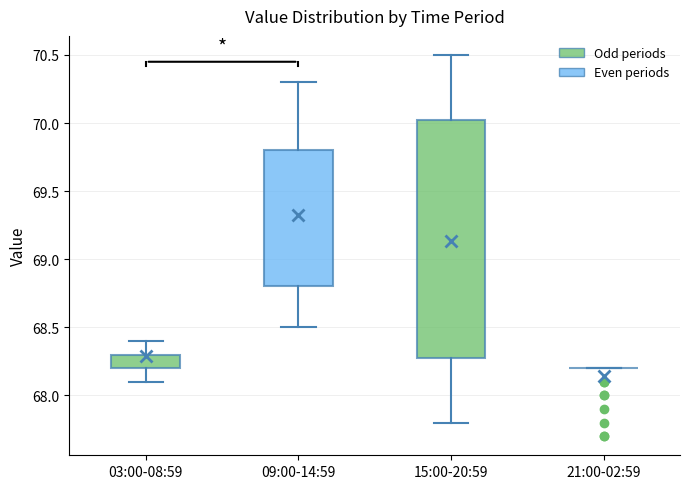

Reading left to right, read every box against the y-axis: the position of its median line, the range the box covers, and the ends of its whiskers. The values are not printed on the chart, so give them approximately, as read against the axis.

03:00-08:59: median 68.30 (drawn on the box's upper edge), box 68.20 to 68.30, whiskers 68.10 to 68.40
09:00-14:59: median 69.30, box 68.80 to 69.80, whiskers 68.50 to 70.30
15:00-20:59: median 69.05, box 68.30 to 70.05, whiskers 67.80 to 70.50
21:00-02:59: box collapsed to a line at 68.20, whiskers 68.20 to 68.20